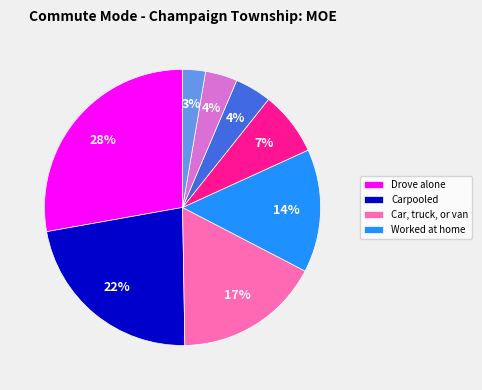

To the nearest percent, what is the difference between the largest and smallest slice percentages?

25%